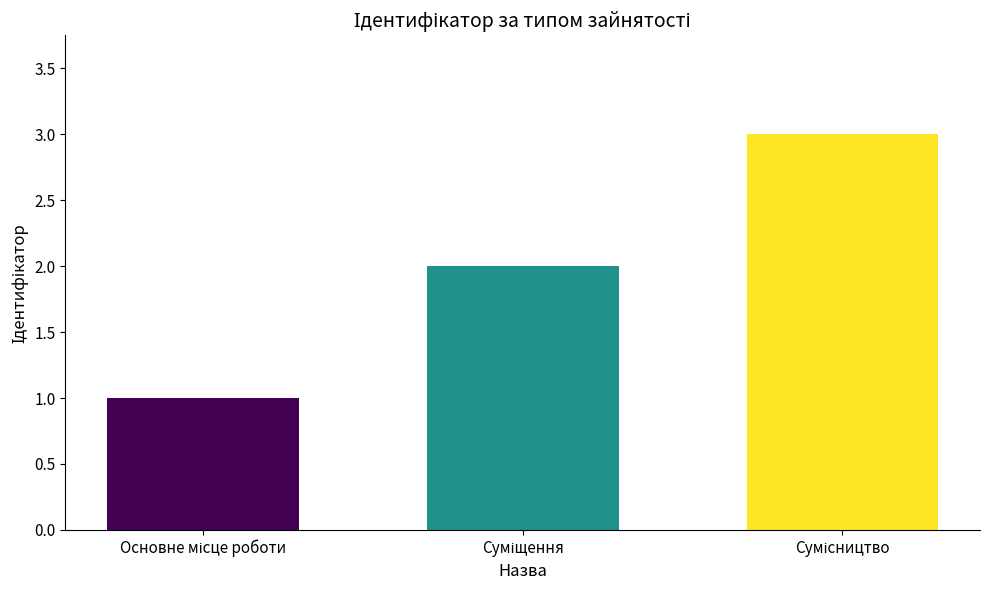

What is the greatest value displayed?

3